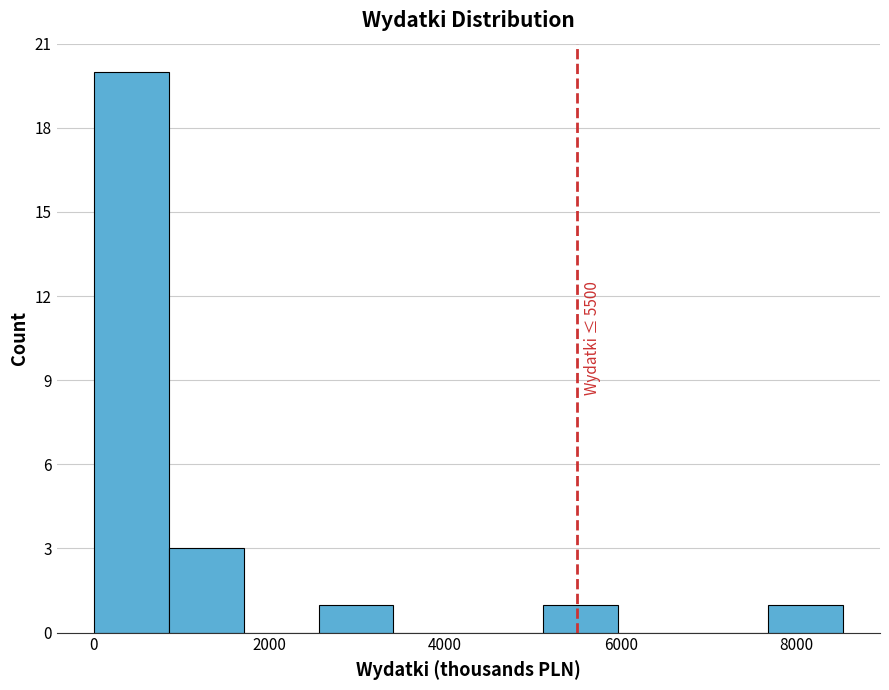

Over which range of the x-axis is the bar tallest?

0 to 800